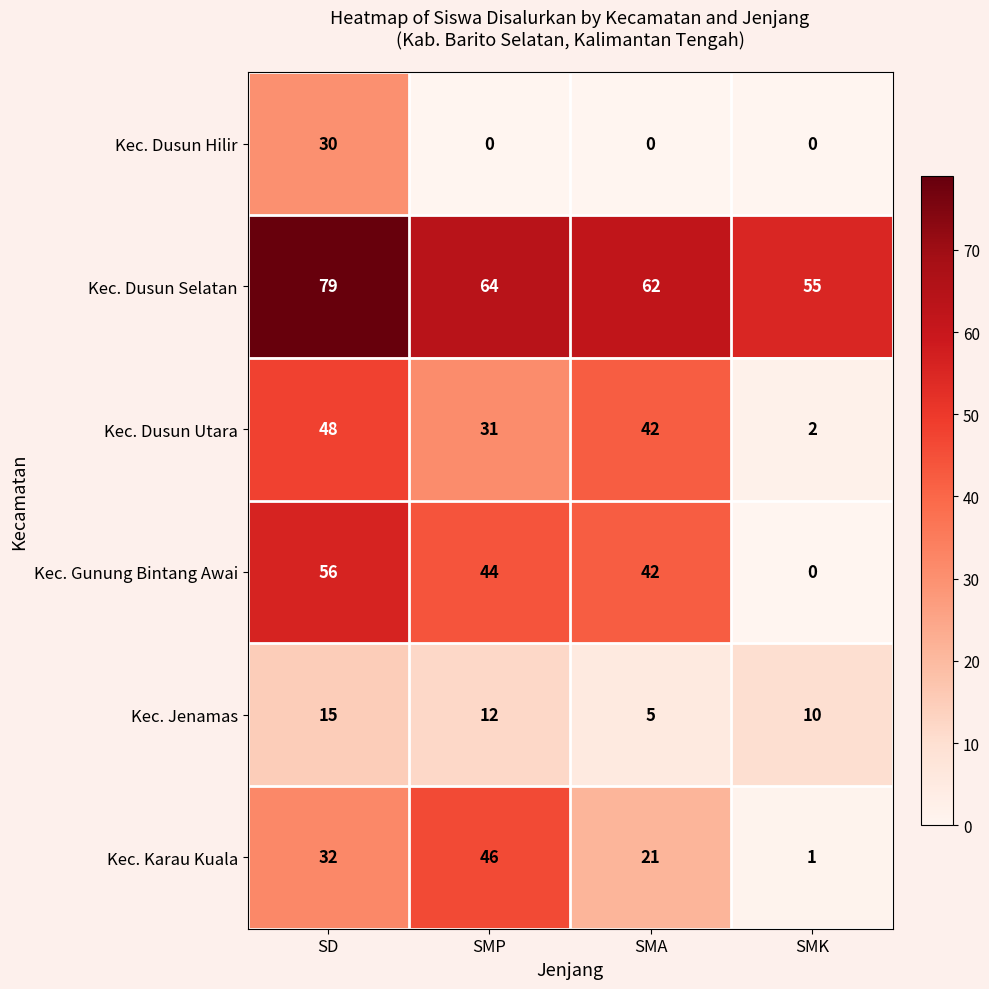

Reading left to right, transcribe all the data shown in this chart.

Kec. Dusun Hilir: 30	0	0	0
Kec. Dusun Selatan: 79	64	62	55
Kec. Dusun Utara: 48	31	42	2
Kec. Gunung Bintang Awai: 56	44	42	0
Kec. Jenamas: 15	12	5	10
Kec. Karau Kuala: 32	46	21	1